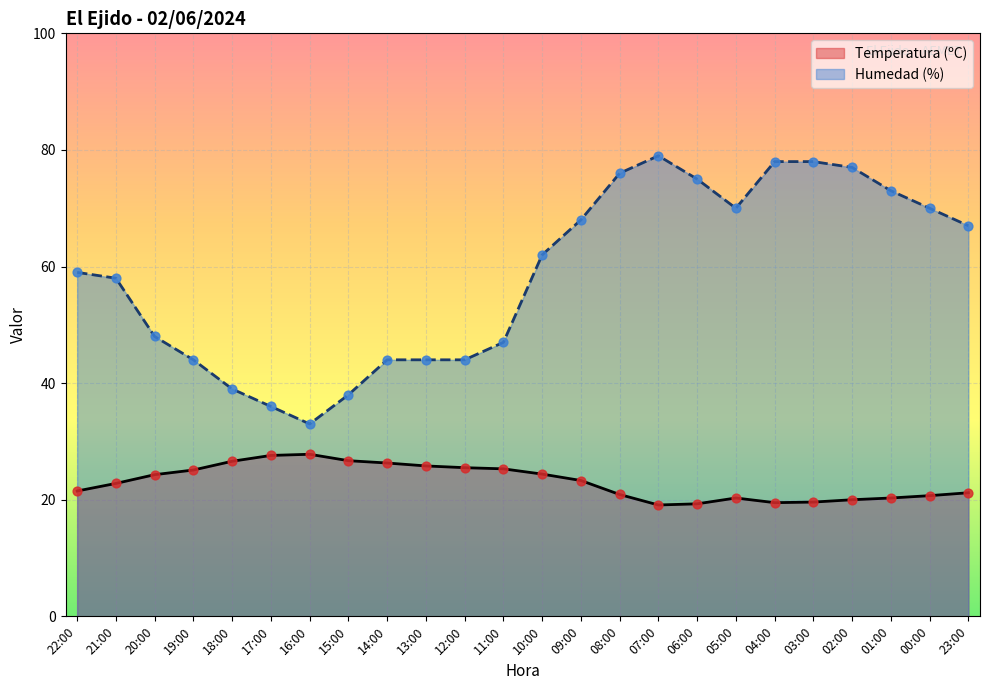

Is the value of Humedad (%) at 06:00 greater than the value of Temperatura (ºC) at 08:00?

Yes